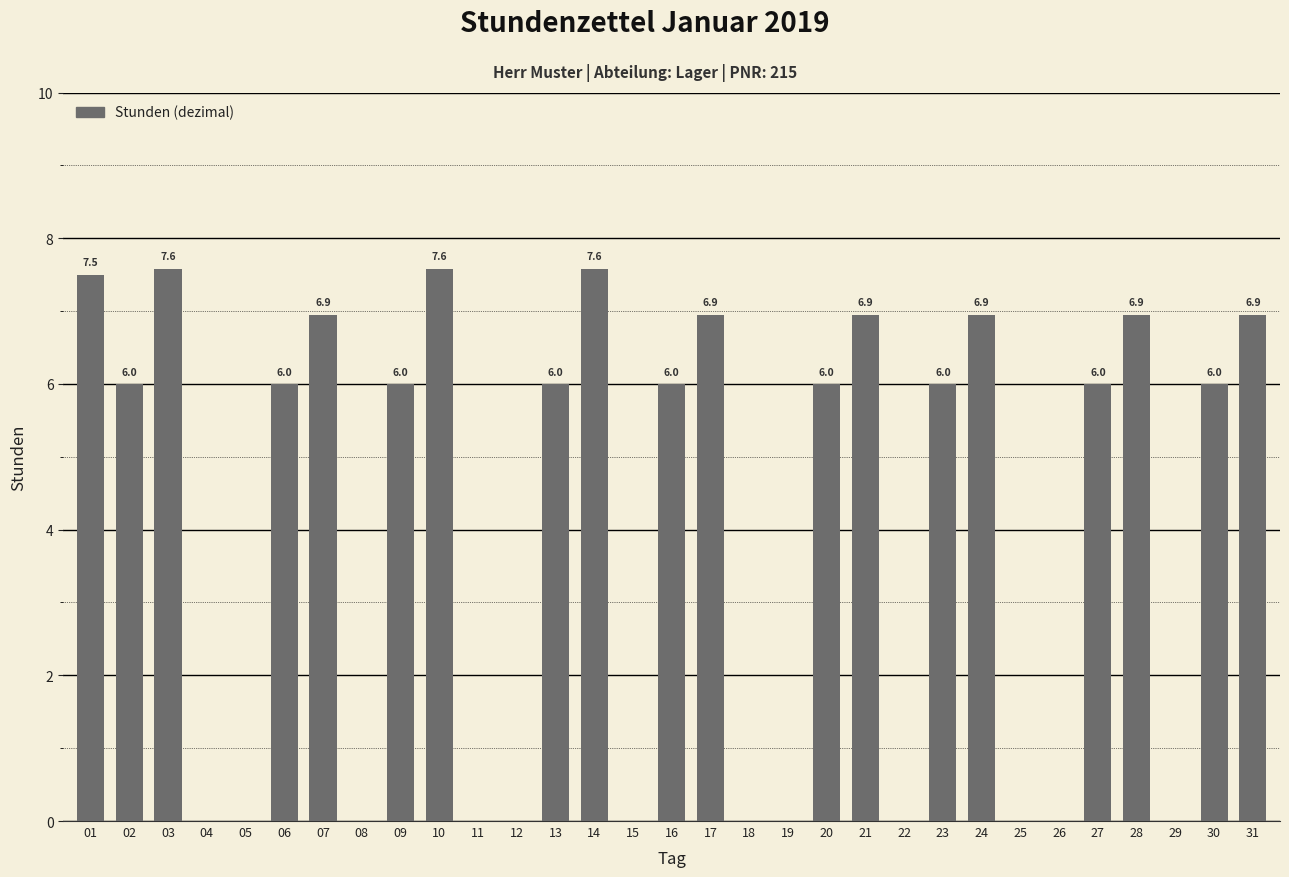

What is the maximum value shown in the chart?

7.6